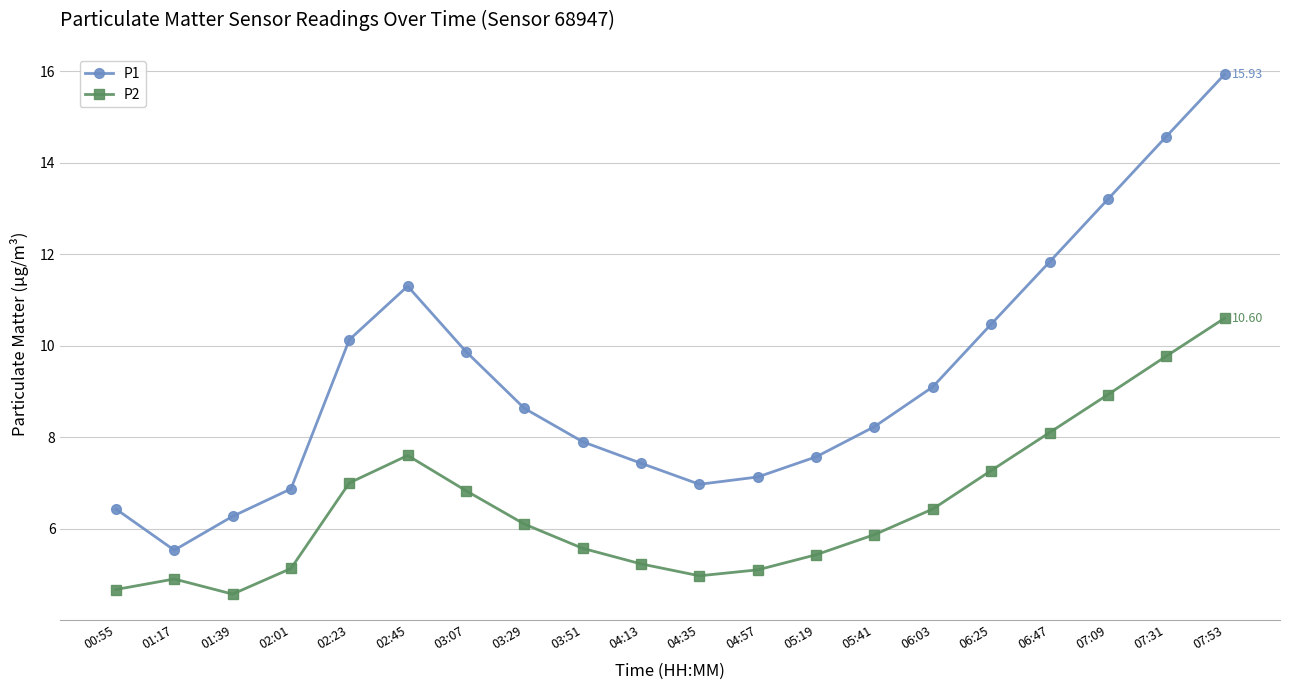

At which label does P2 first exceed 6?

02:23